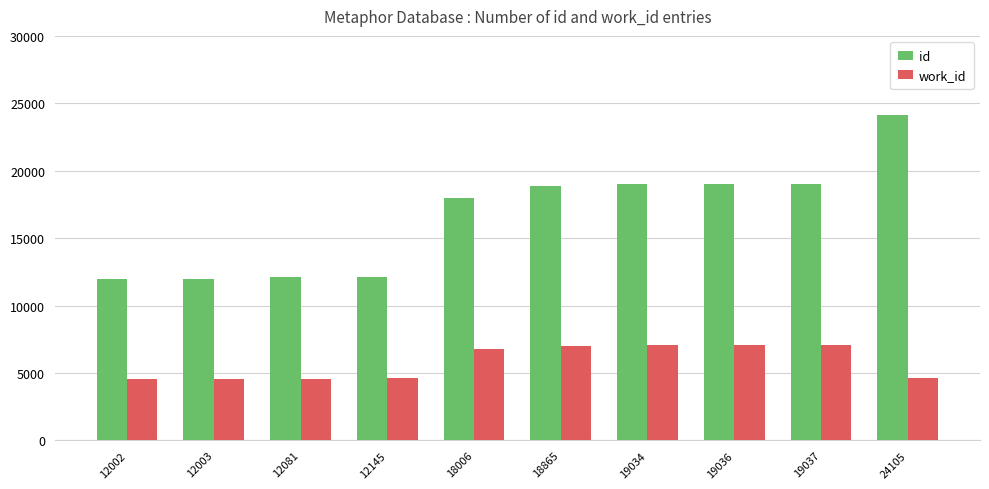

What is the sum of all id values?

166314